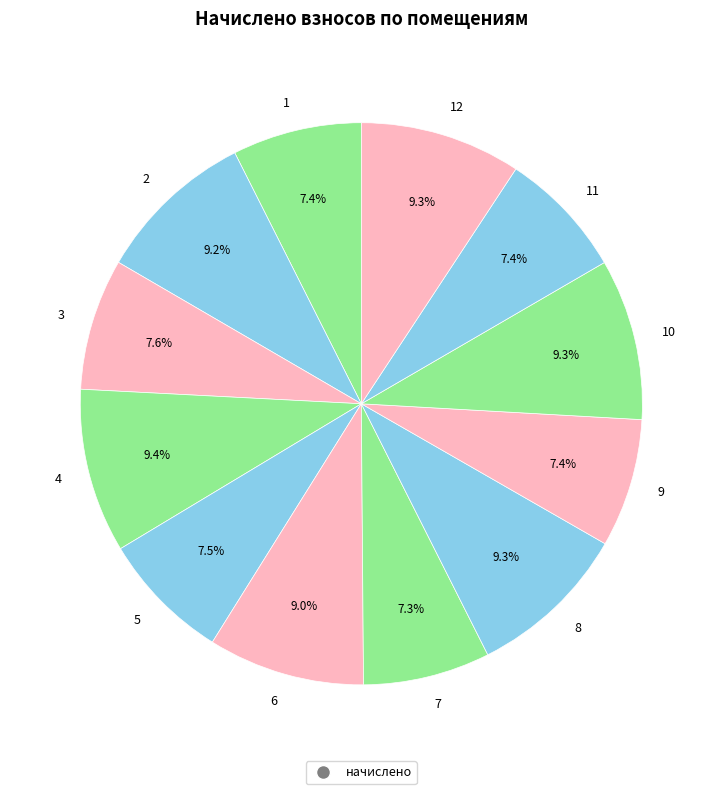

Approximately how many times larger is the value at 12 compared to 4?

1.0